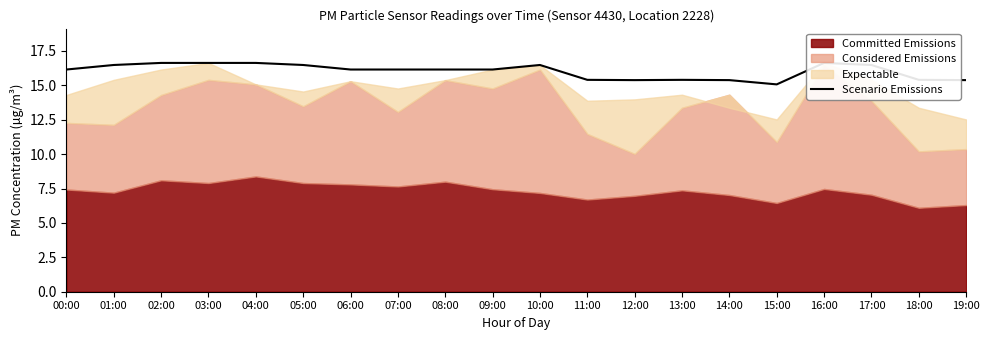

How many values are below 16?

7